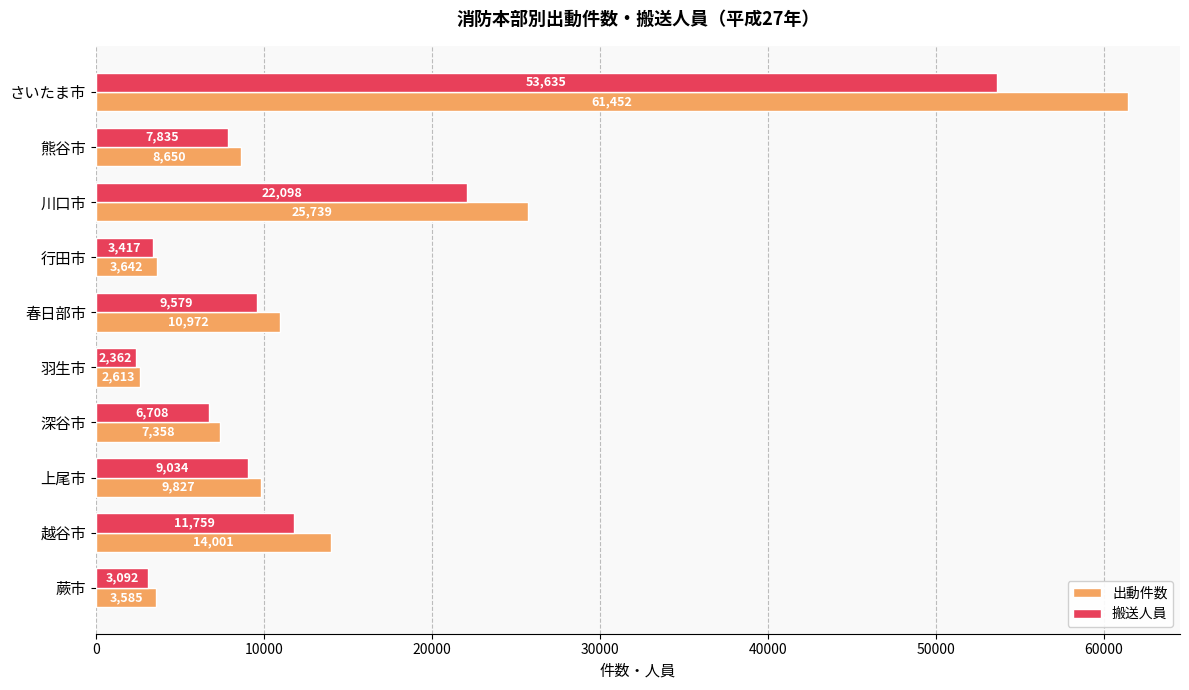

Which series has the largest range (max minus min)?

出動件数